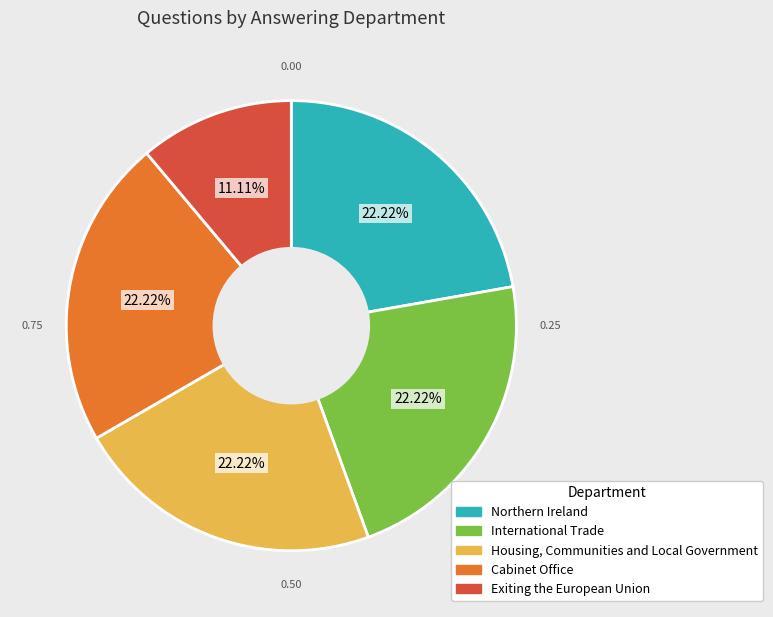

Between Housing, Communities and Local Government and Exiting the European Union, which is larger?

Housing, Communities and Local Government